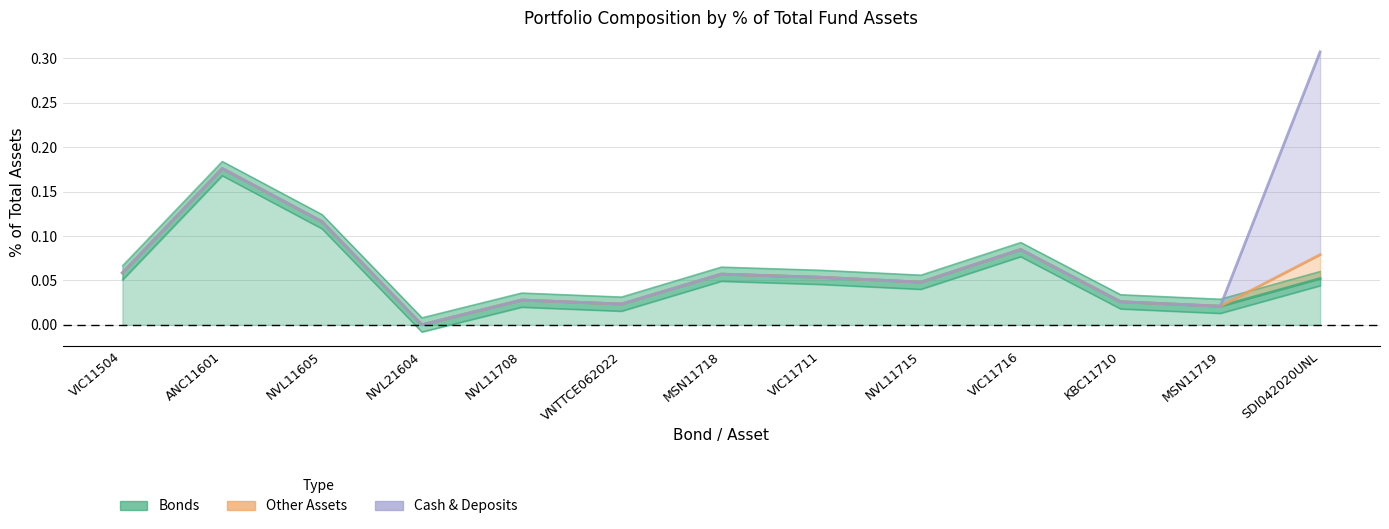

Is it true that Other Assets equals 0.0 at SDI042020UNL?

False